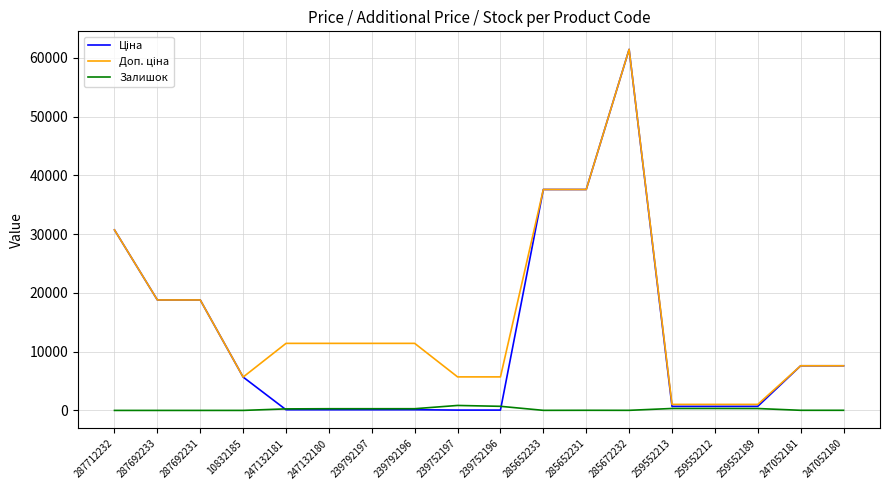

What is the maximum value shown in the chart?

61434.3